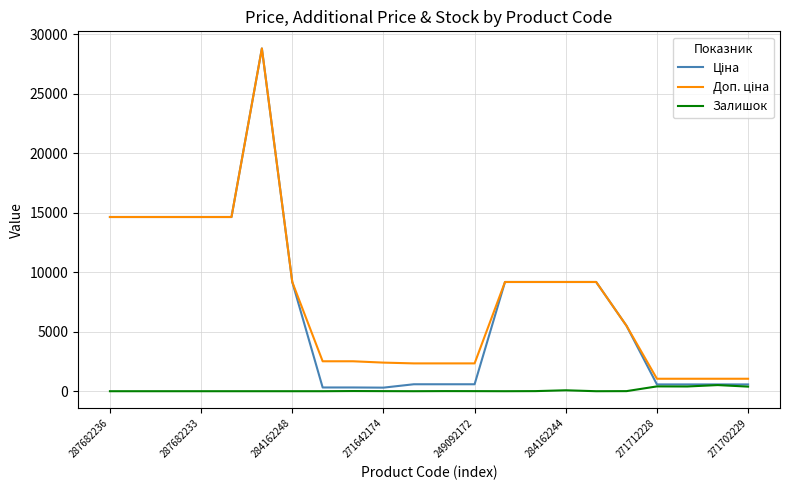

What is the maximum value shown in the chart?

28821.8